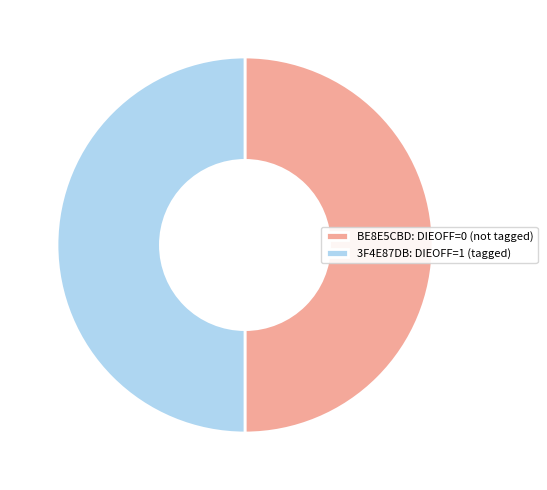

The BE8E5CBD: DIEOFF=0 (not tagged) slice represents 50% of the pie. True or false?

True